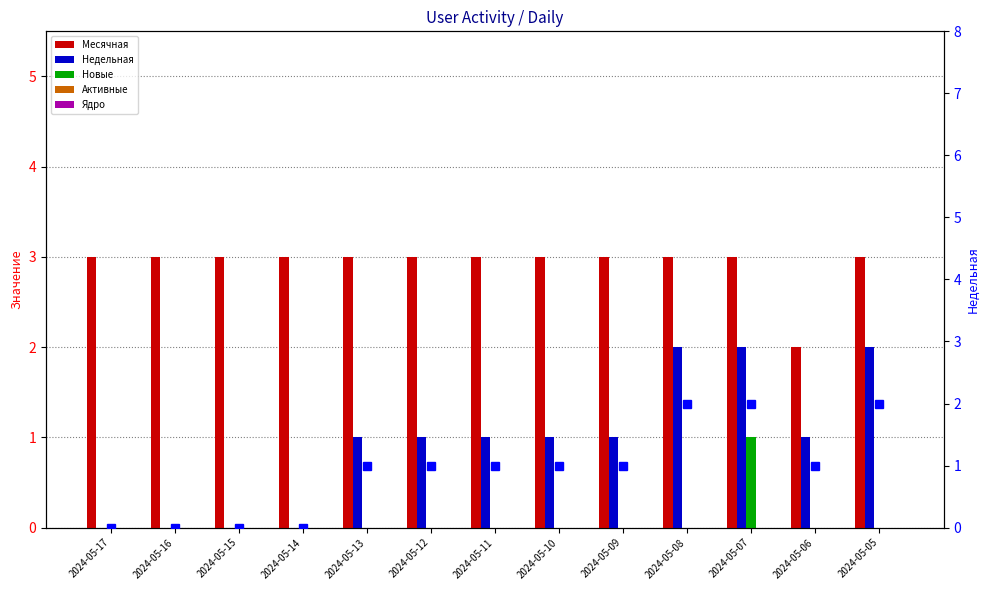

What value does the Недельная series have at 2024-05-09?

1